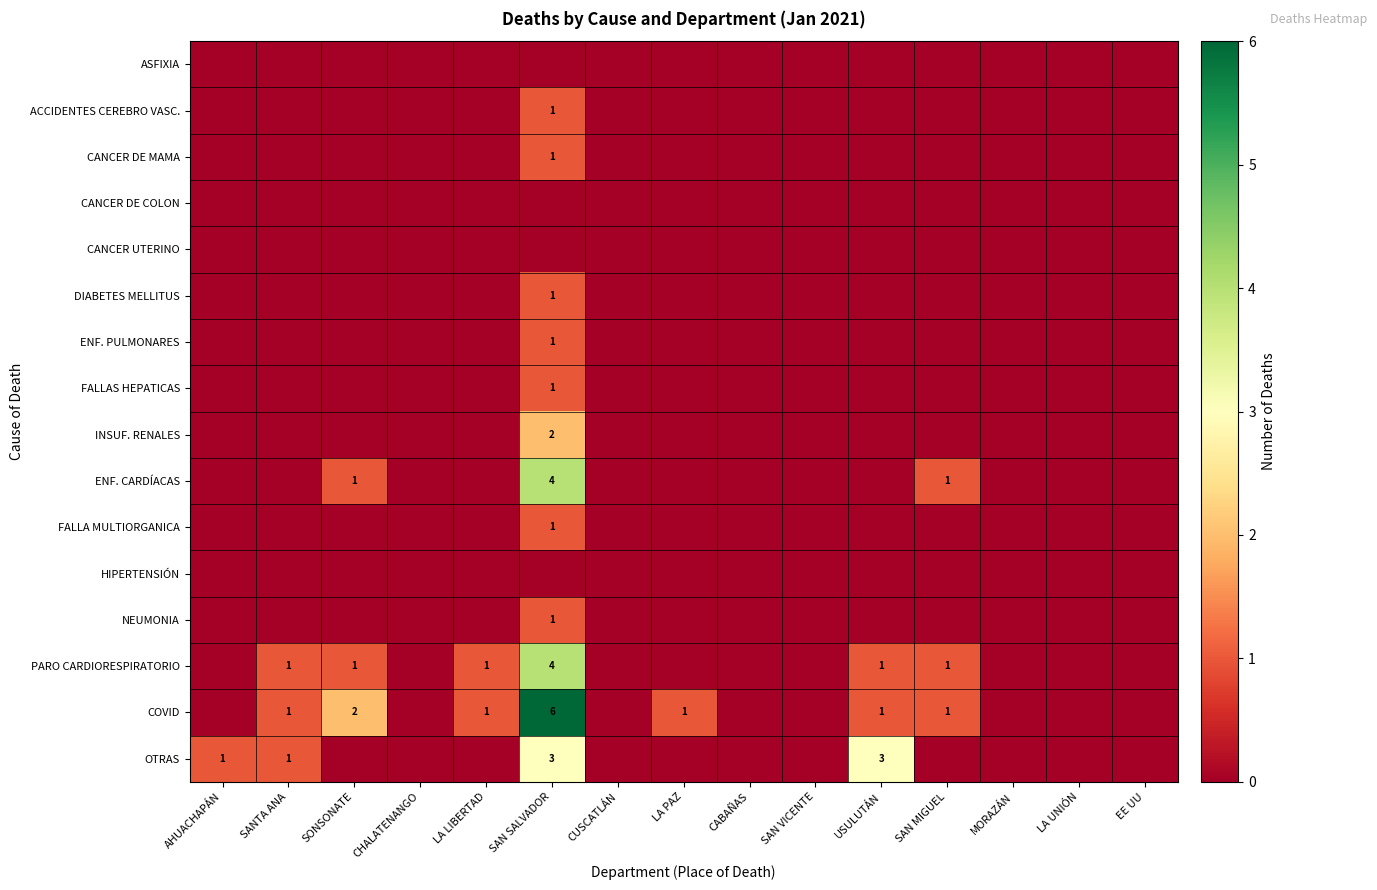

True or false: PARO CARDIORESPIRATORIO has a value of 1 at SAN MIGUEL.

True